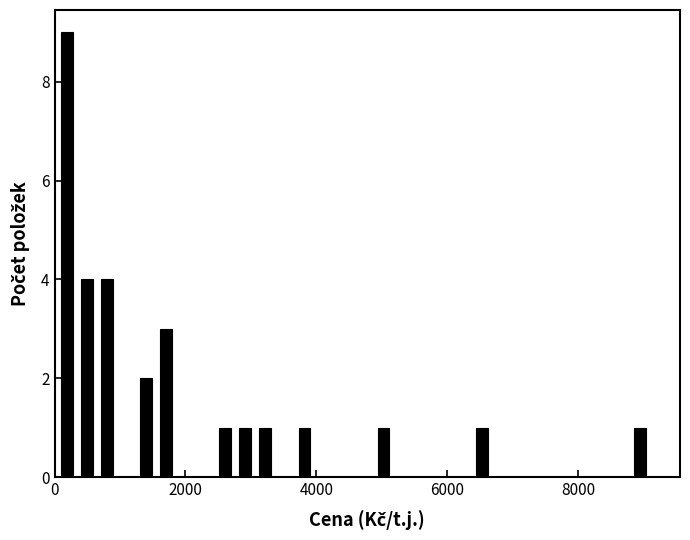

Read against the x-axis, roughly where is the centre of the tallest bar?

200